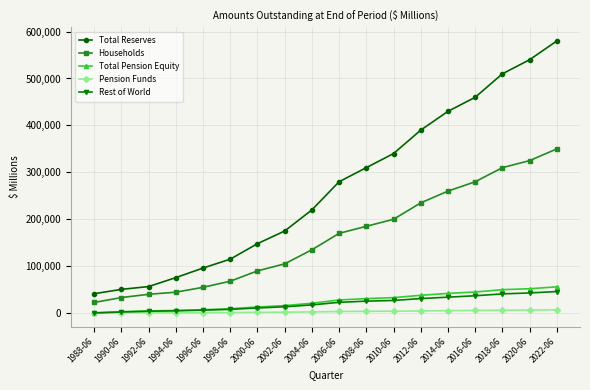

What is the label of the 9th point from the right?

2006-06